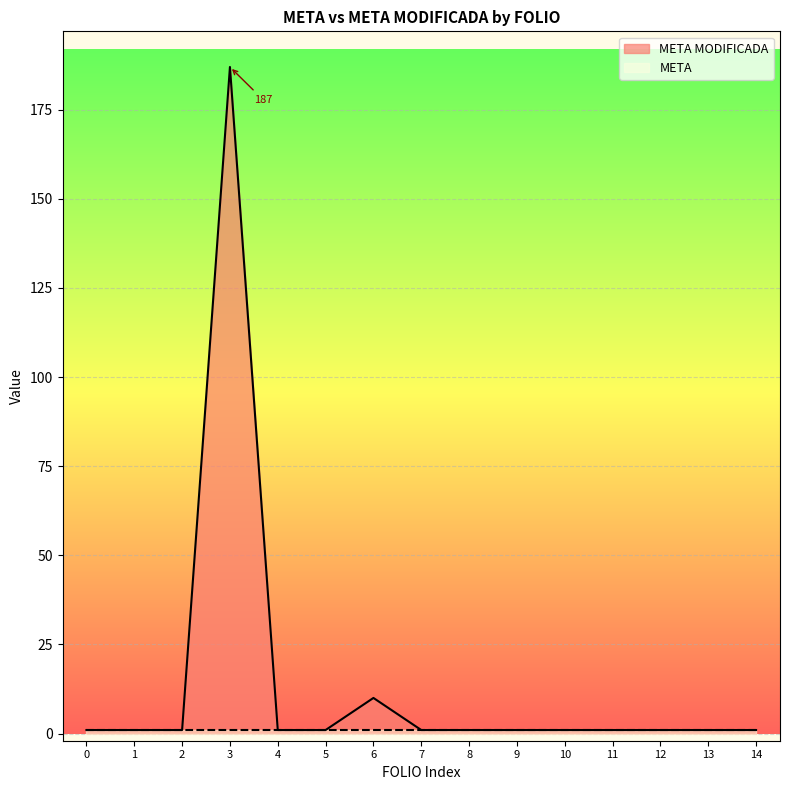

How many lines are shown in the chart?

2